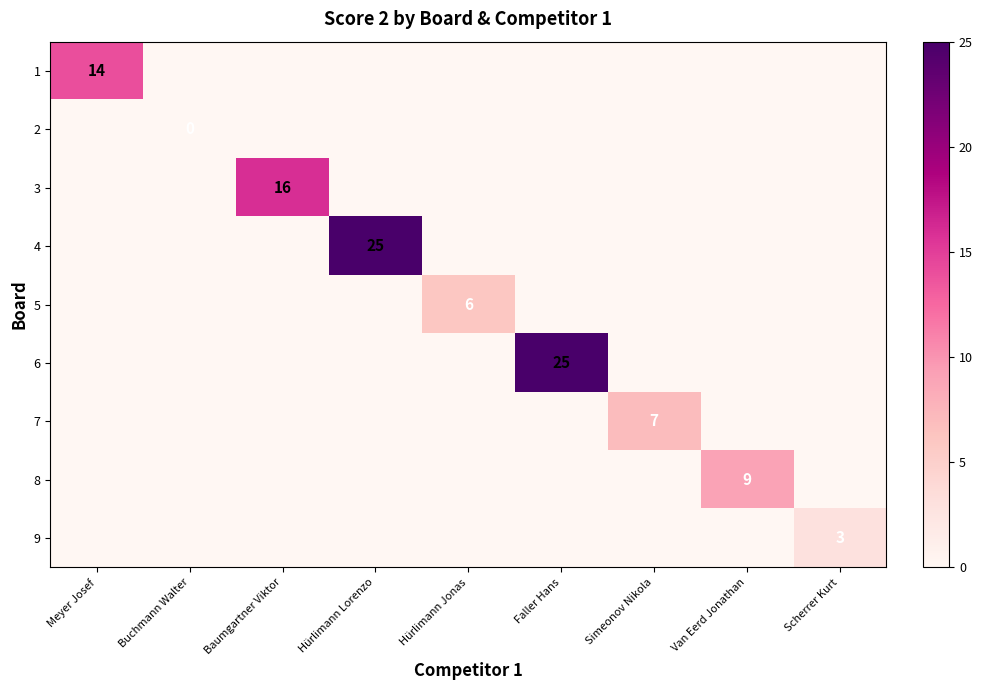

Is it true that 8 equals 15 at Van Eerd Jonathan?

False